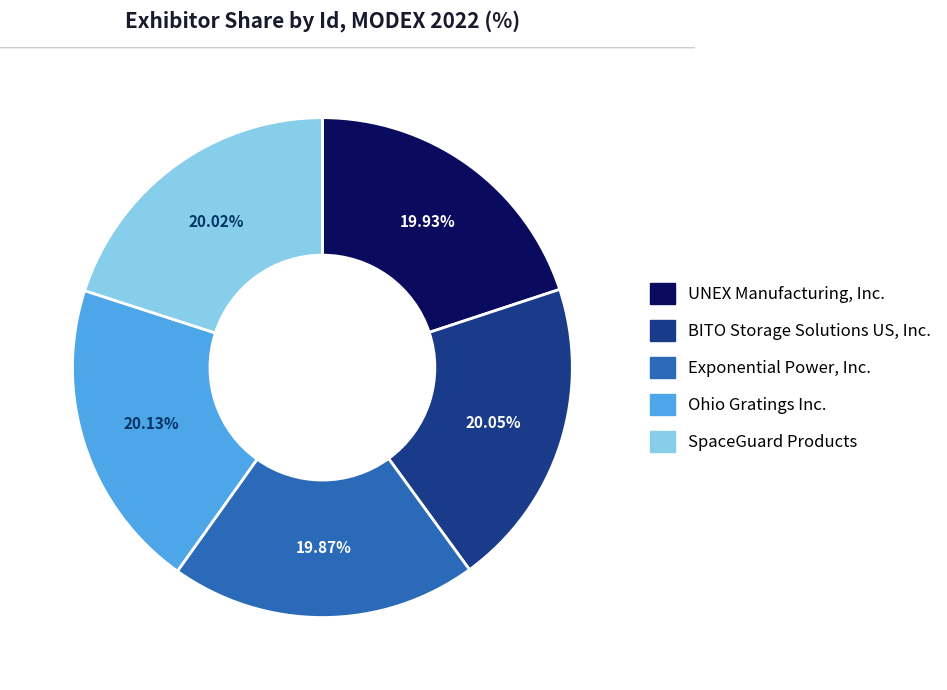

To the nearest percent, what portion does BITO Storage Solutions US, Inc. represent?

20%